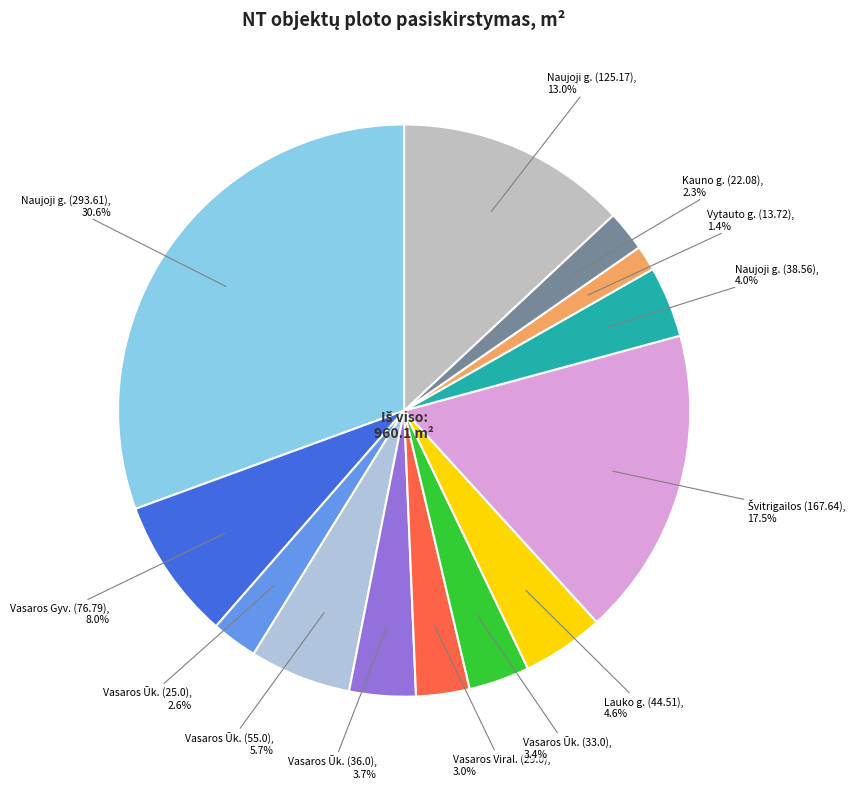

How many segments does this pie chart have?

13